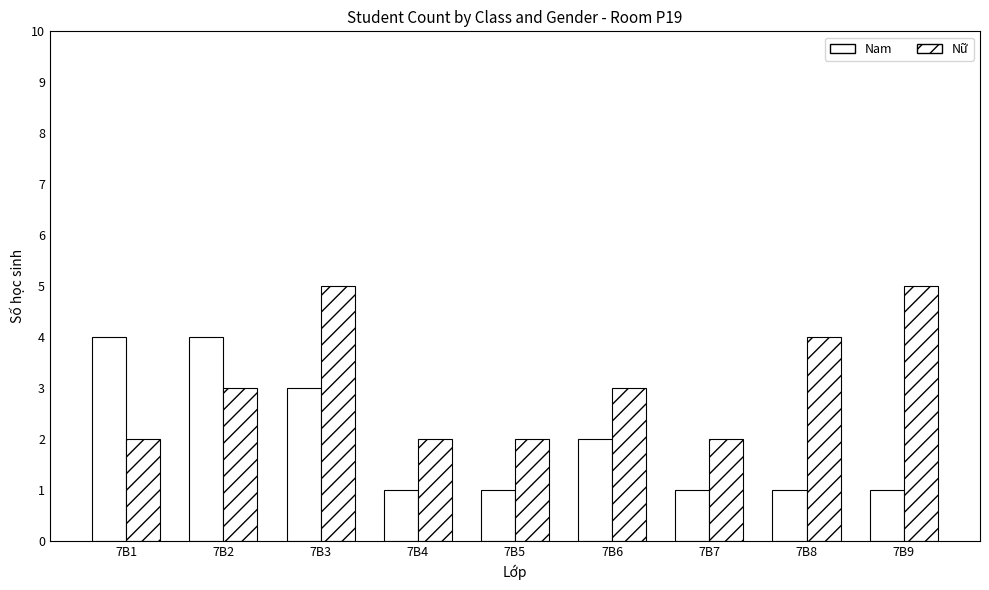

How many bars are there in total?

18